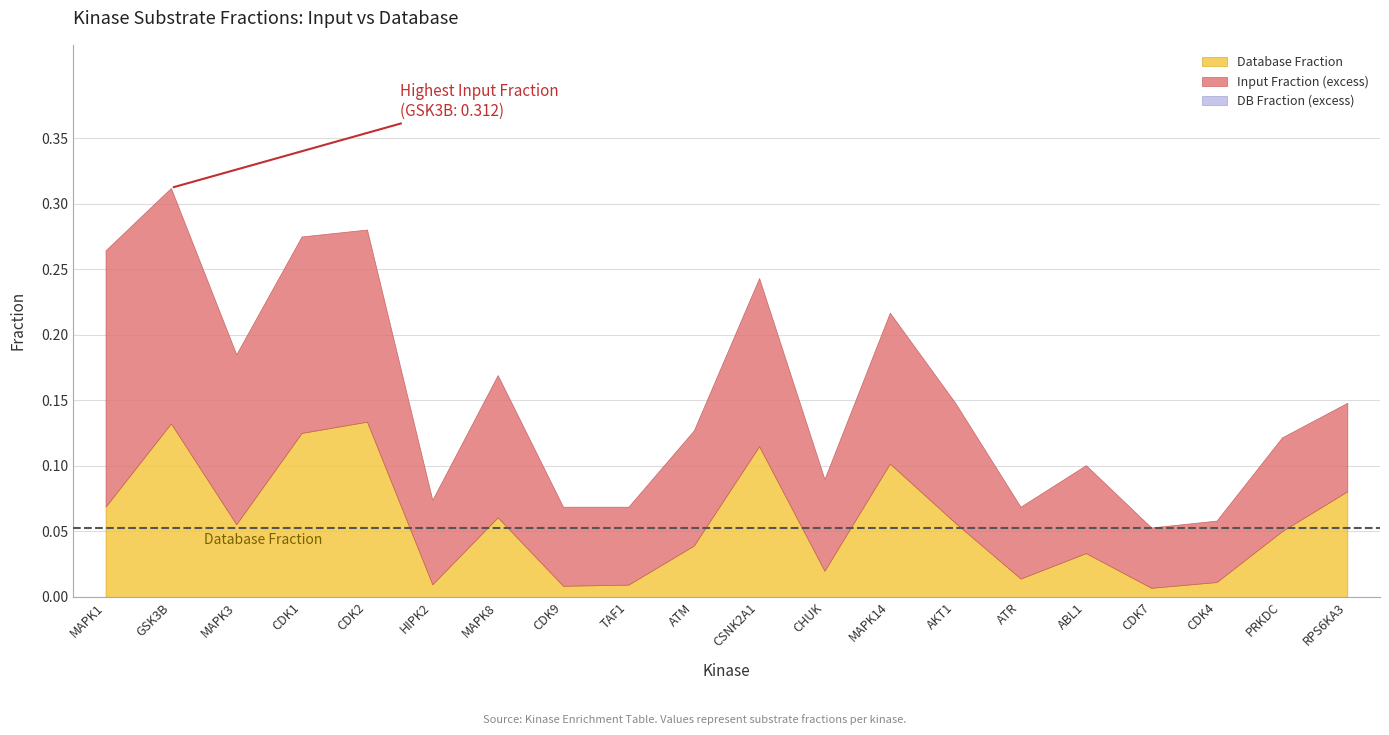

Which category has the highest value in the substrates_in_database series?

4